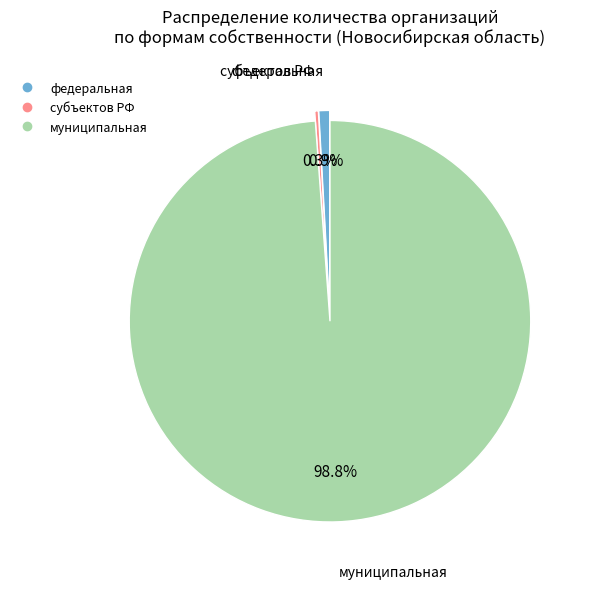

Is there a majority slice in this chart?

Yes